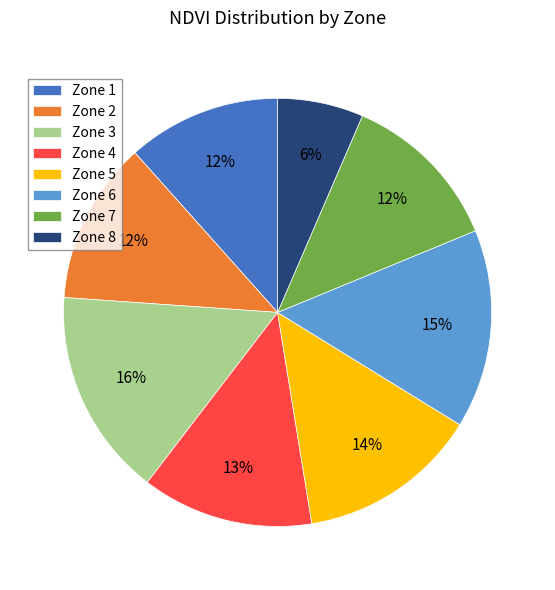

Does any single category account for the majority?

No